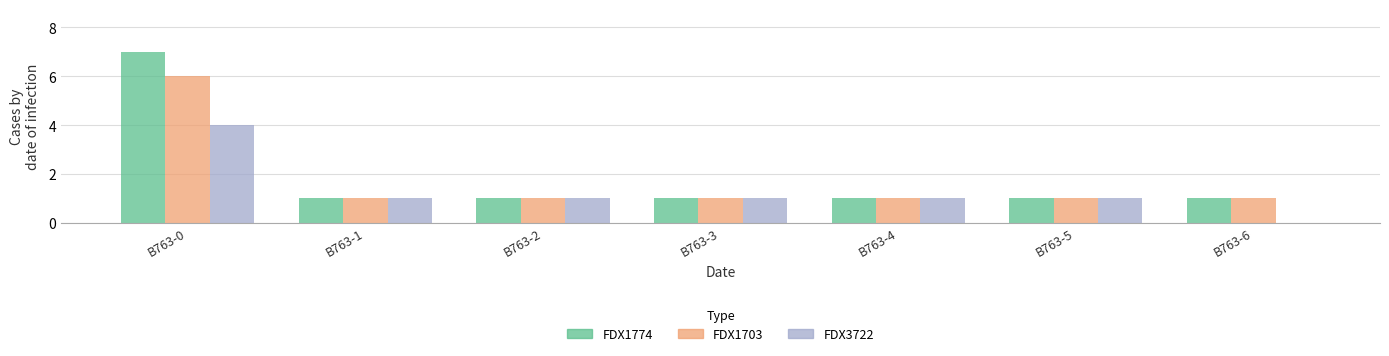

What is the highest value of the FDX1774 series?

7